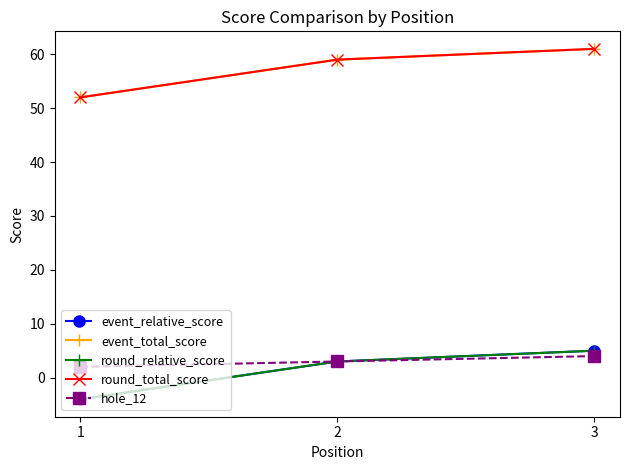

Is it true that hole_12 equals 6 at 3?

False